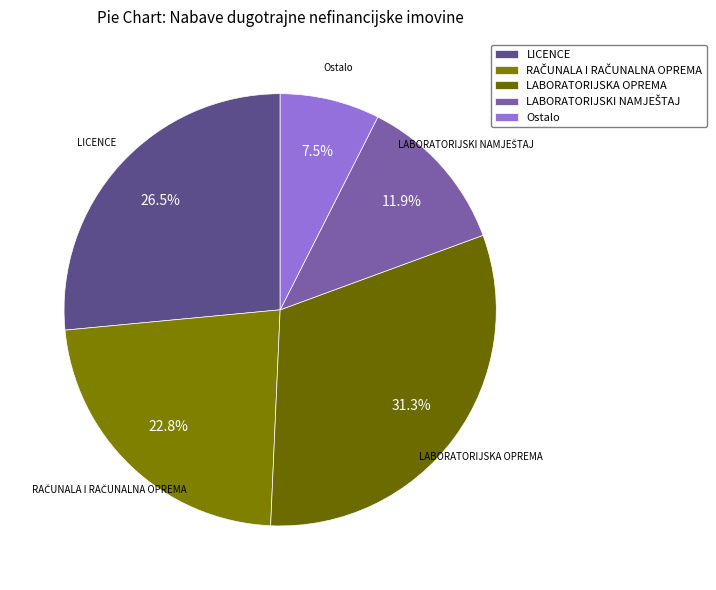

Is there any slice that represents more than half of the pie?

No